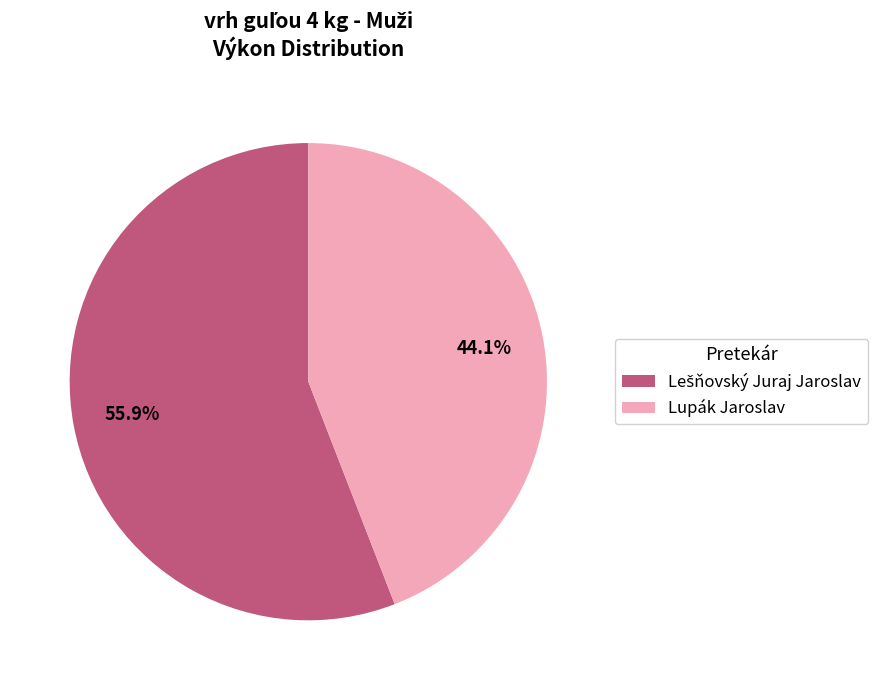

Is there a majority slice in this chart?

Yes